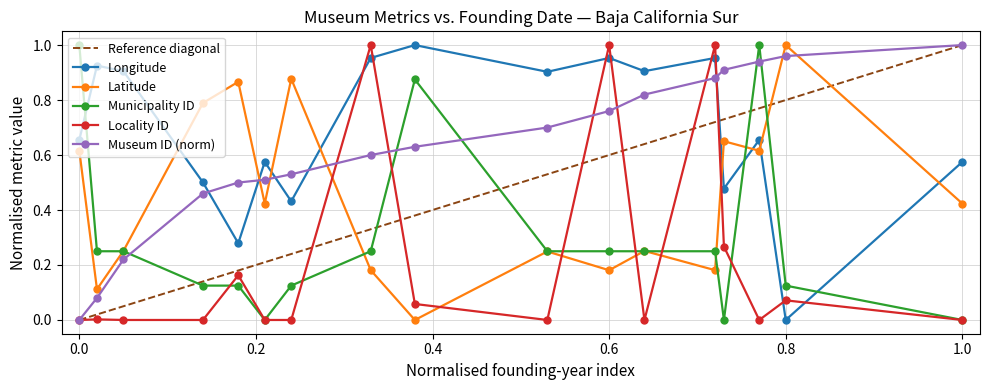

How many values in museo_id_norm are above zero?

16